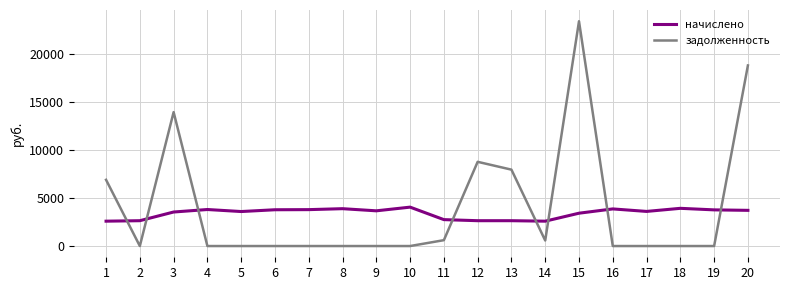

What is the total value across all series at 19?

3775.7